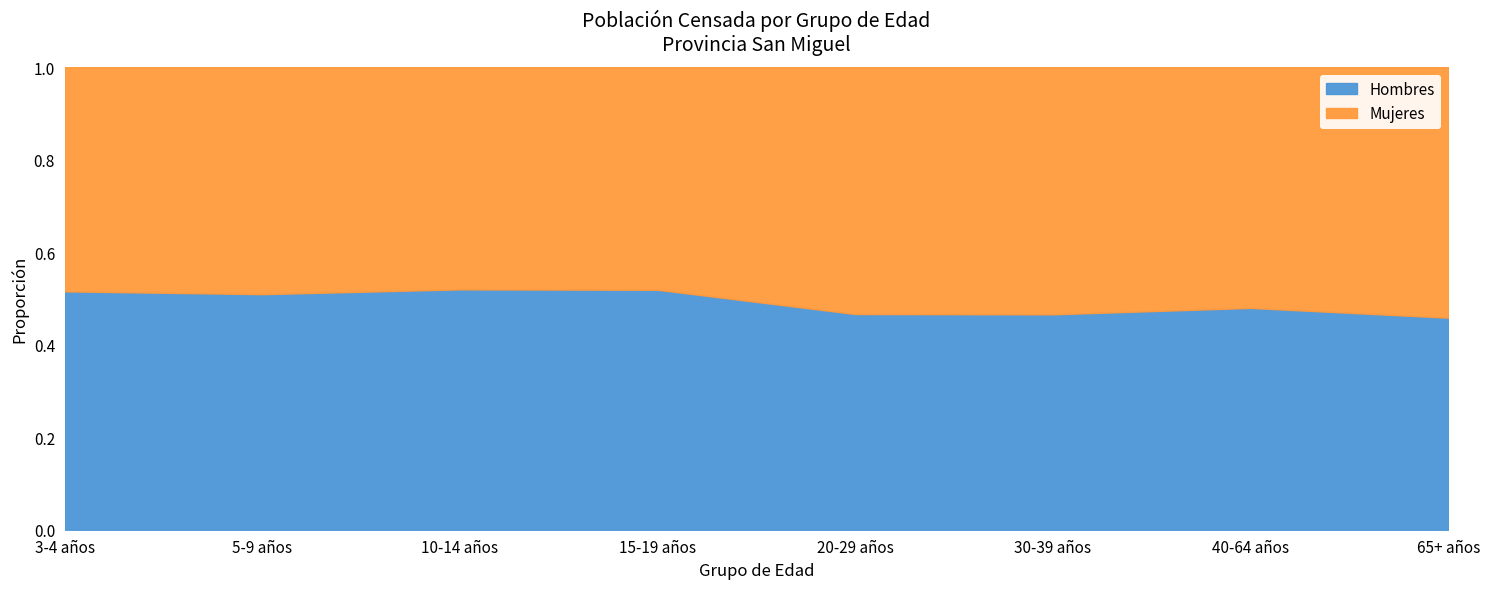

Rank the series by their maximum value, from lowest to highest.

Hombres, Mujeres